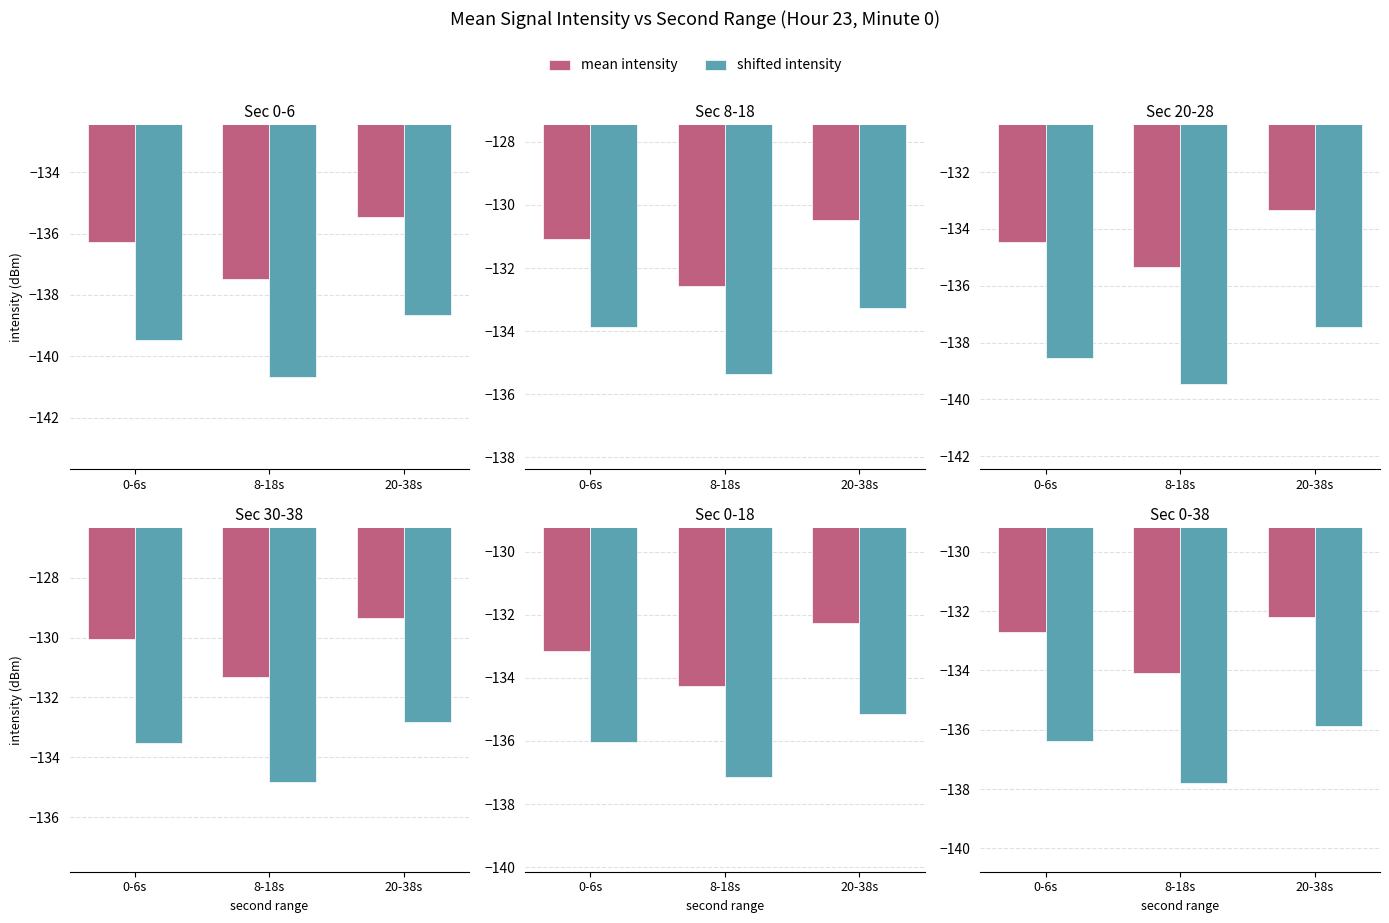

What is the highest value of the shifted intensity series?

-135.9